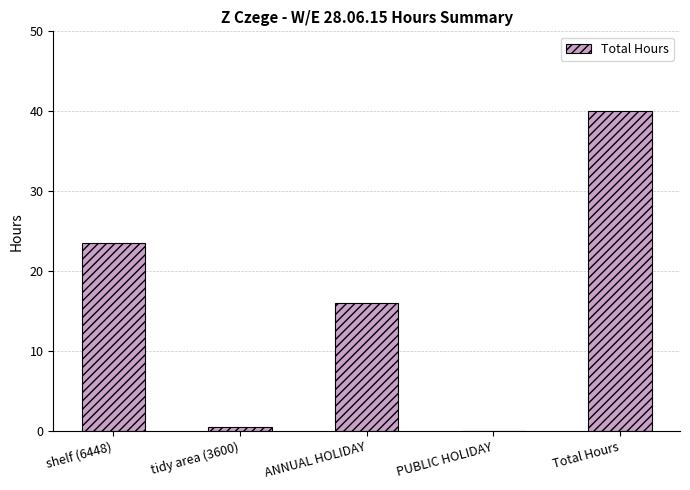

Reading right to left, extract all data points from this chart.

40.0	0.0	16.0	0.5	23.5